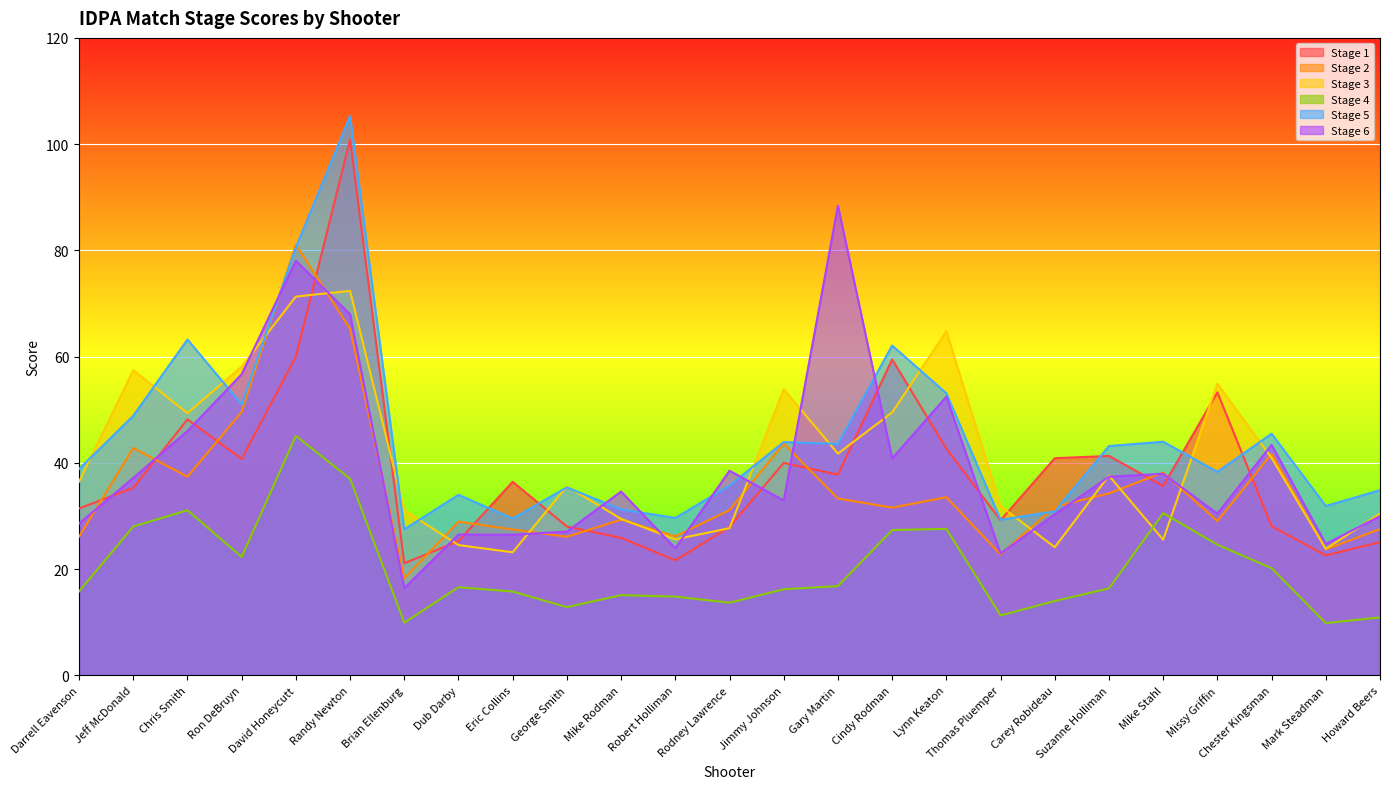

How many data points in Stage 5 are above 38?

14